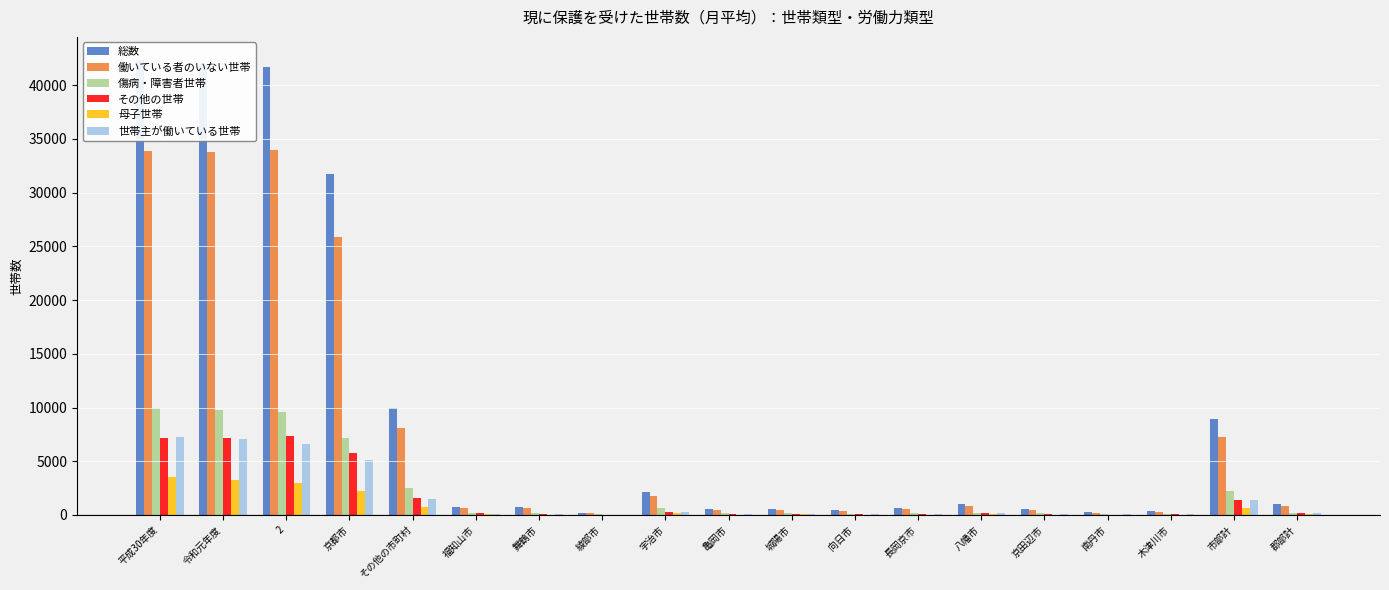

What is the value of the 母子世帯 bar at the 10th from the left?

40.0